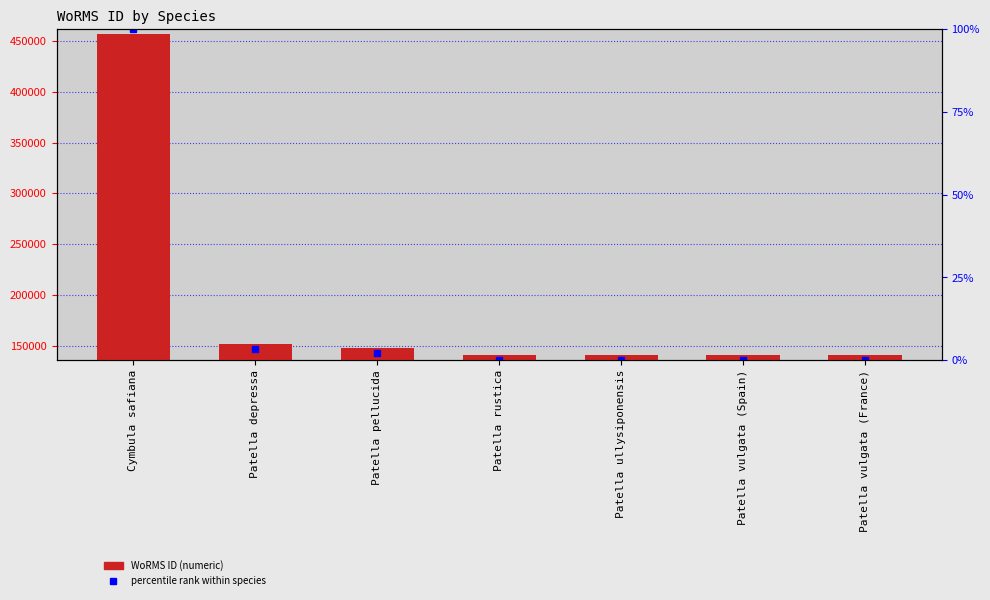

How many bars are there in total?

7